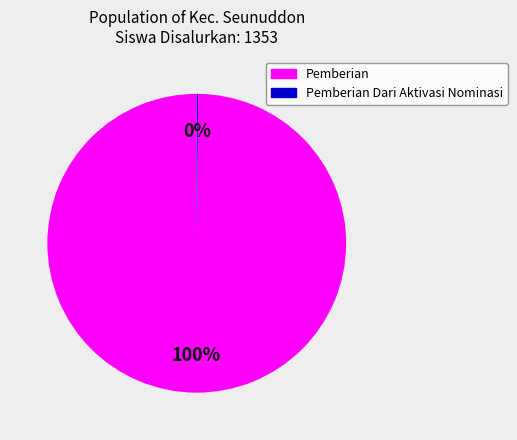

To the nearest percent, what is the average slice percentage?

50%